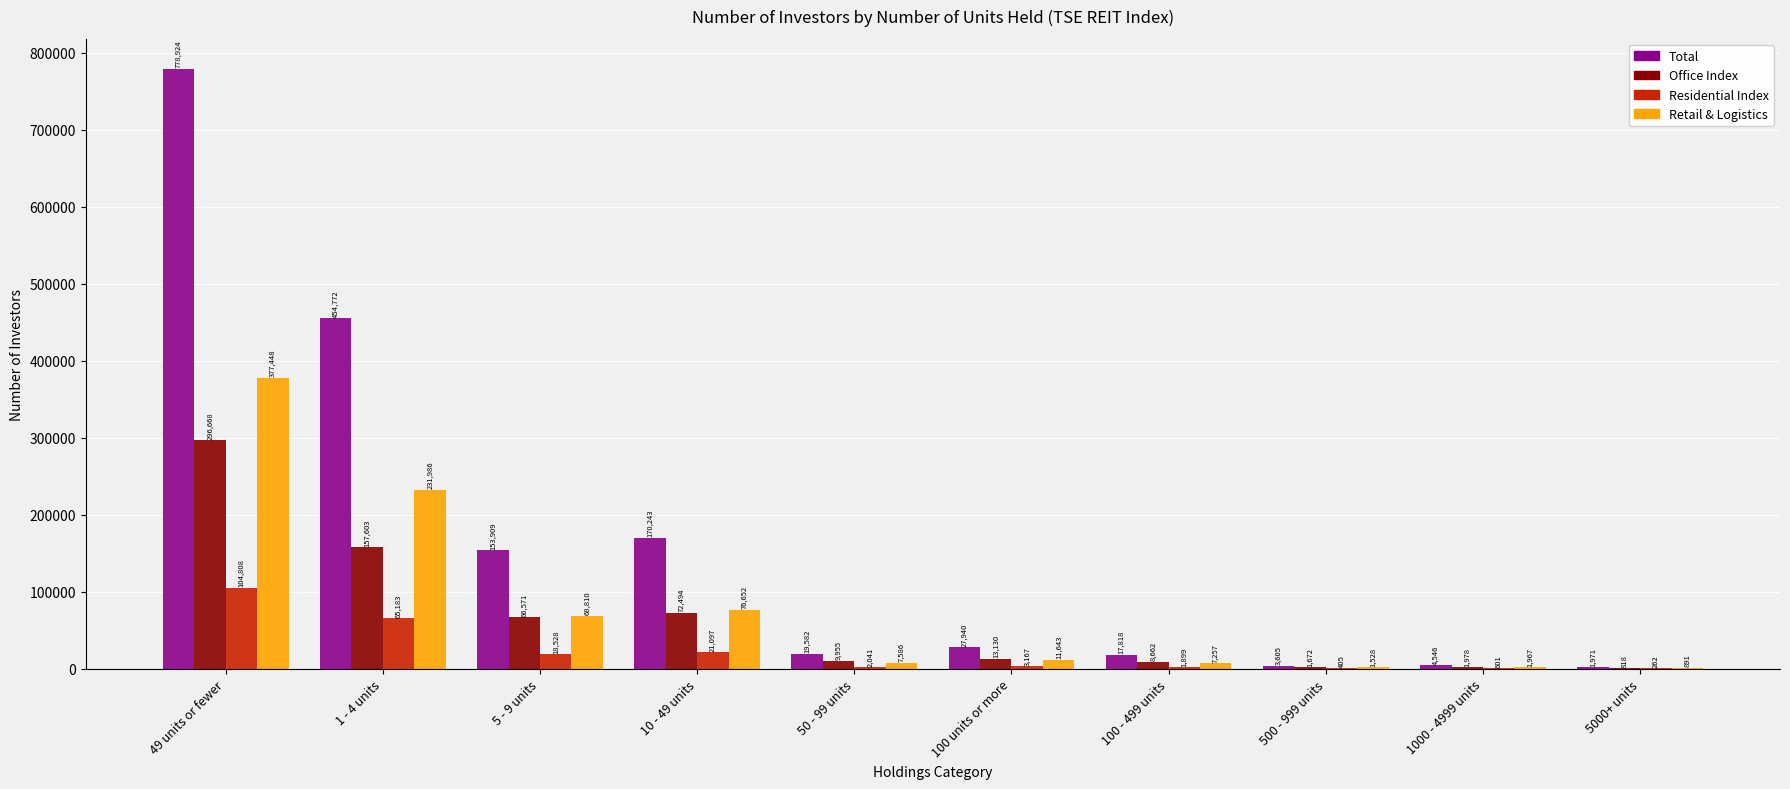

Which series changed the most between 100 - 499 units and 5000+ units?

Total